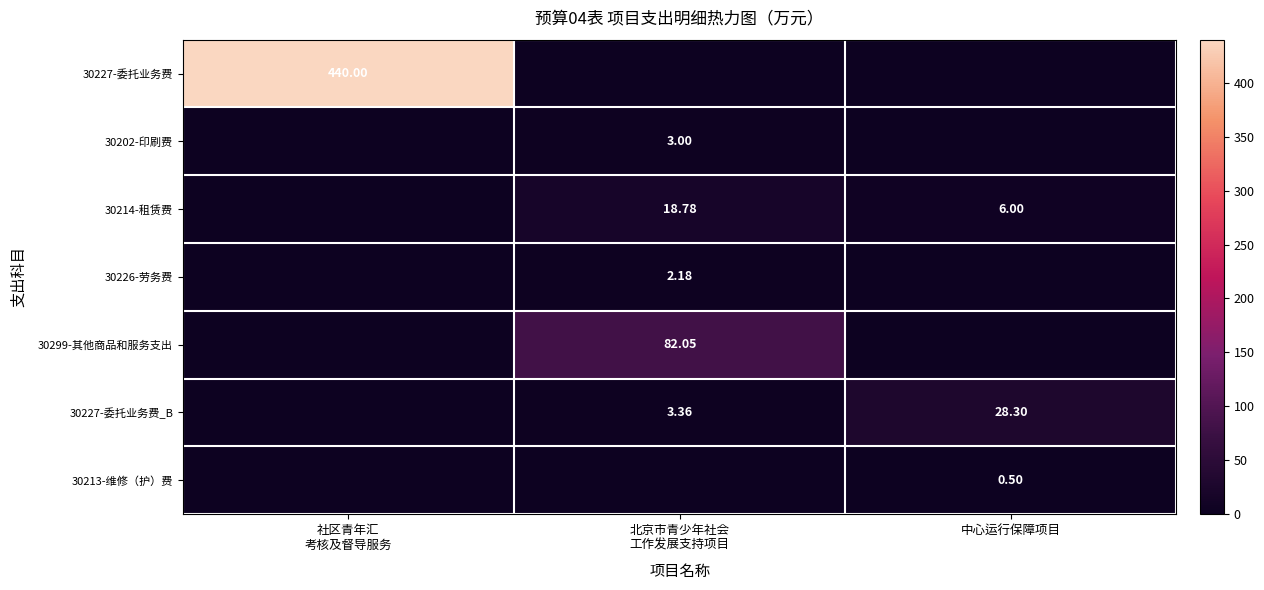

Is the value of 30214-租赁费 at 北京市青少年社会 工作发展支持项目 greater than the value of 30227-委托业务费_B at 中心运行保障项目?

No